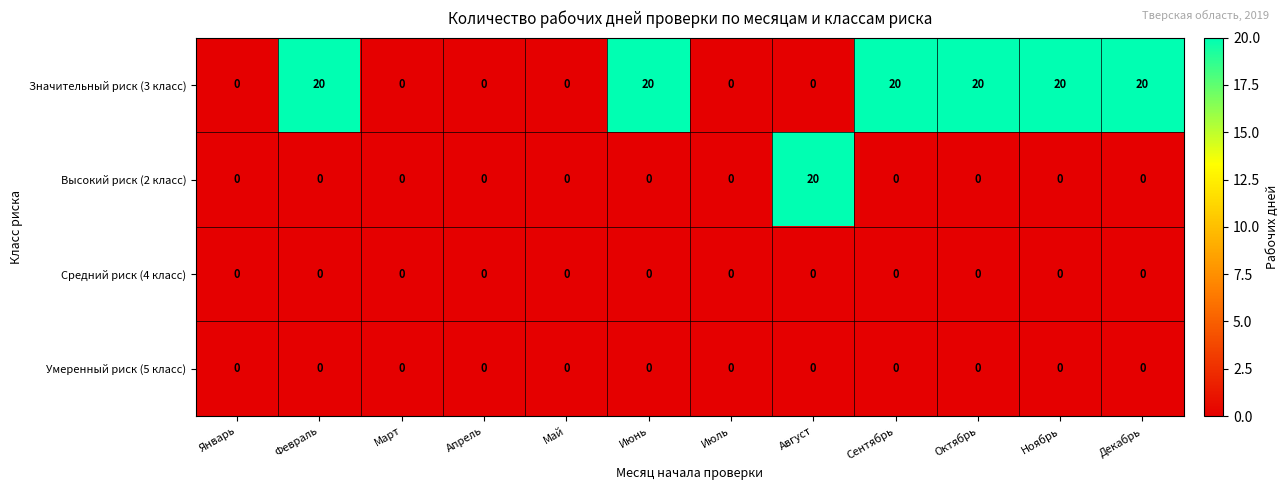

Between Январь and Сентябрь, which series saw the biggest shift?

Значительный риск (3 класс)